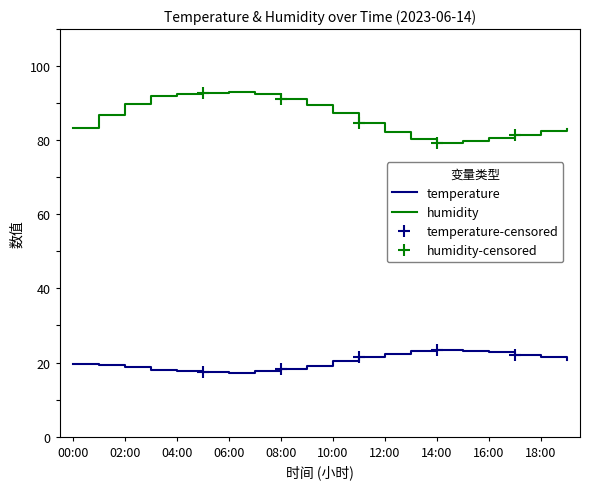

Between 01:00 and 09:00, which is larger?

01:00